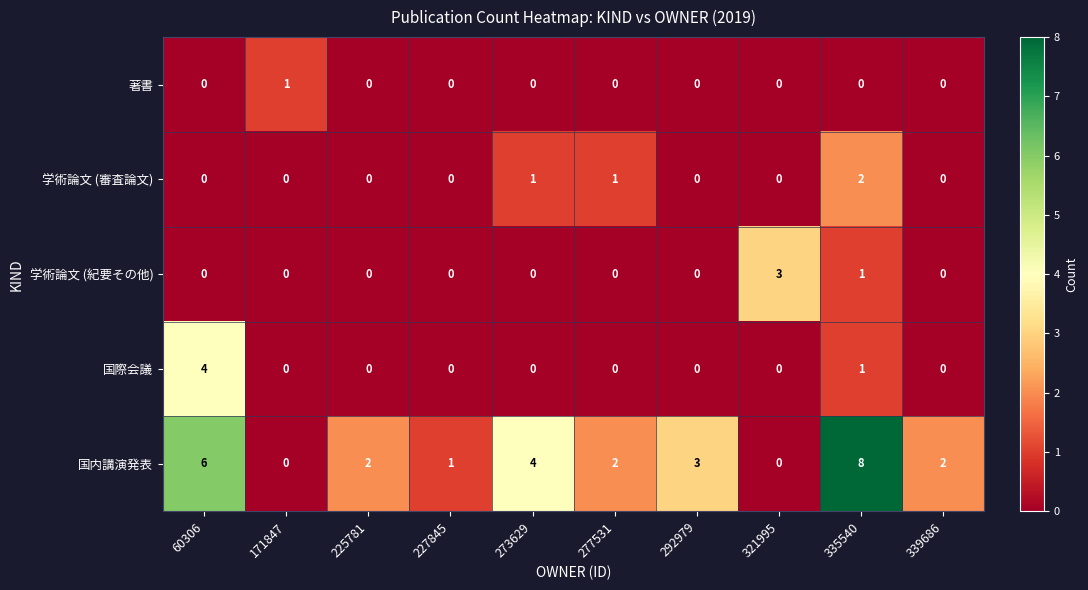

How many series are shown in this chart?

5